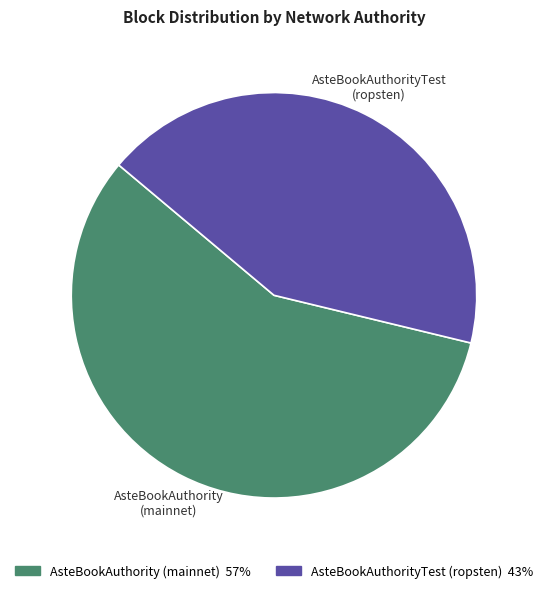

Rank the categories by value from lowest to highest.

AsteBookAuthorityTest (ropsten), AsteBookAuthority (mainnet)